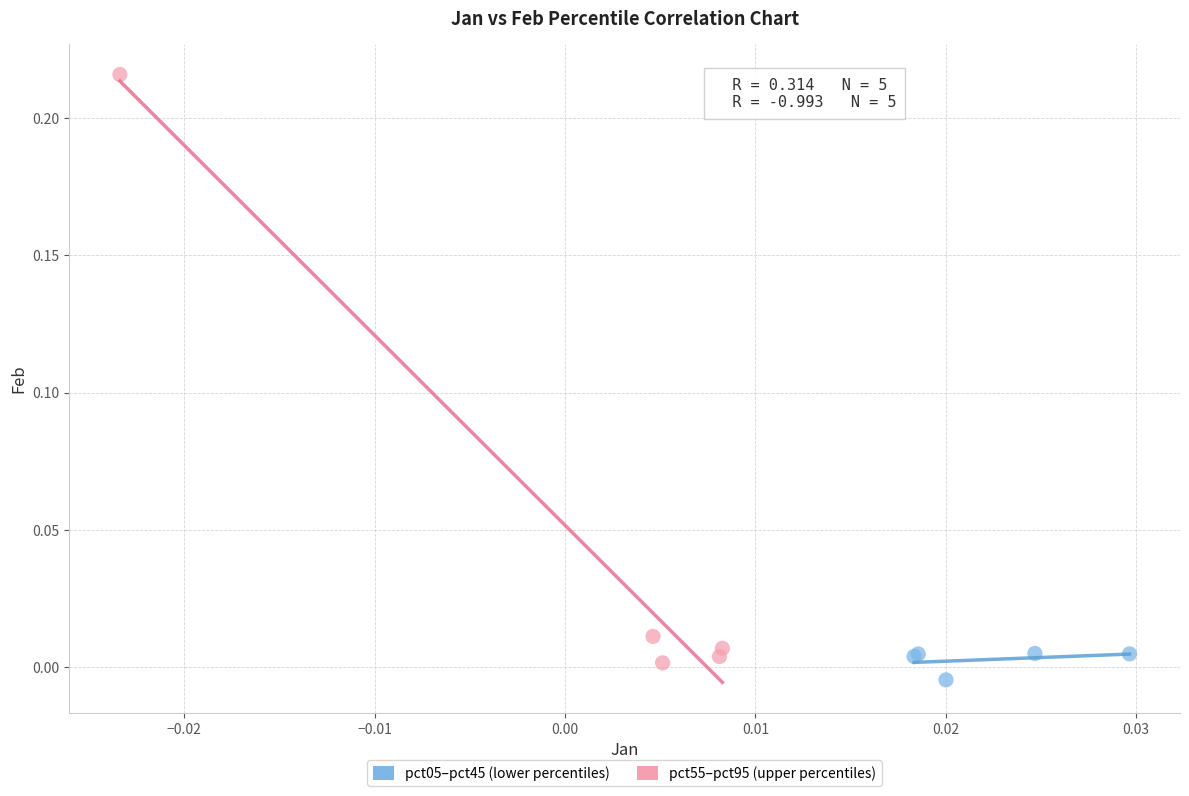

Which series reaches the maximum Y coordinate?

pct55–pct95 (upper percentiles)